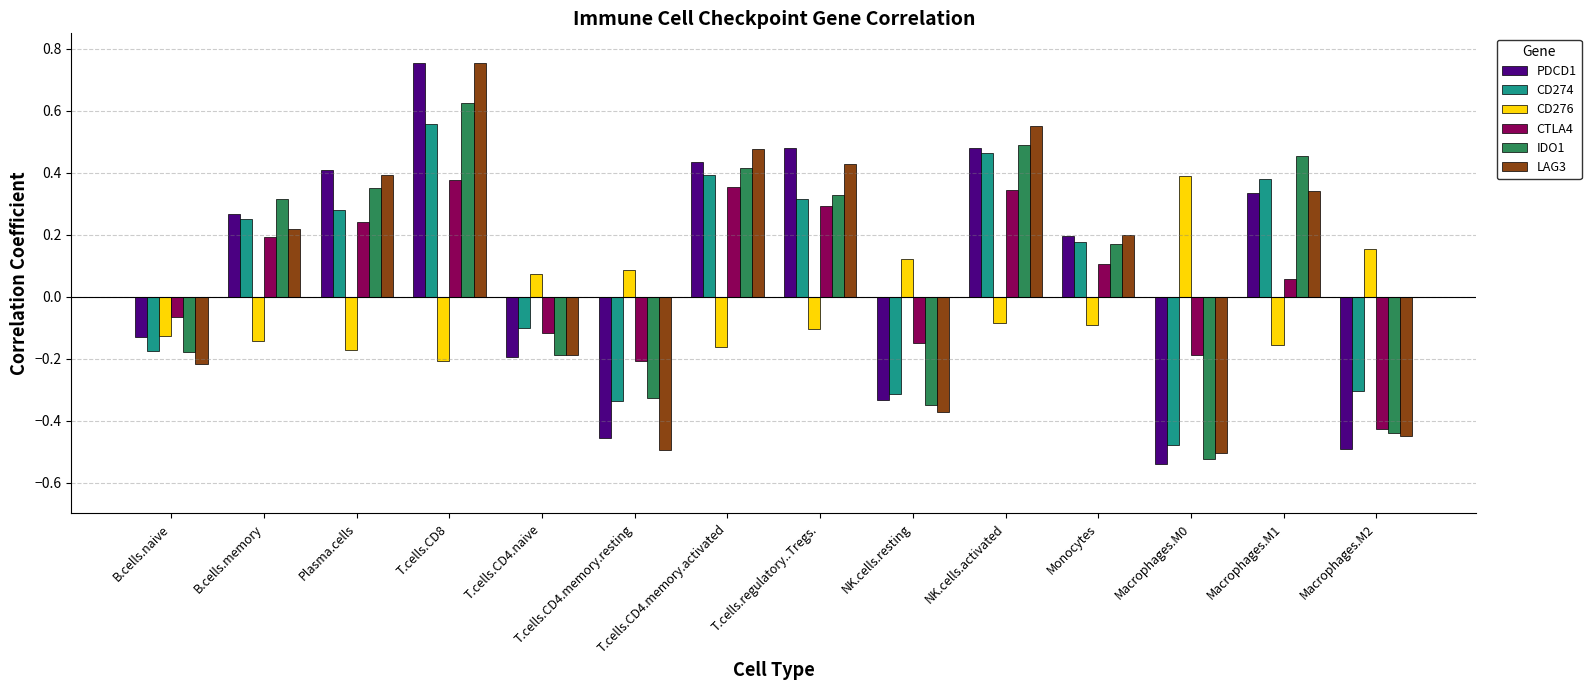

What are all the series names shown in the legend?

PDCD1, CD274, CD276, CTLA4, IDO1, LAG3